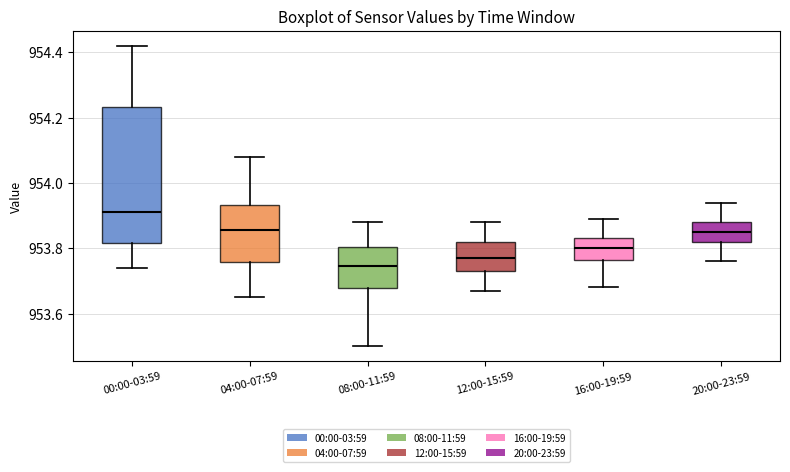

Comparing the boxes themselves (not the whiskers), which one is the tallest?

00:00-03:59